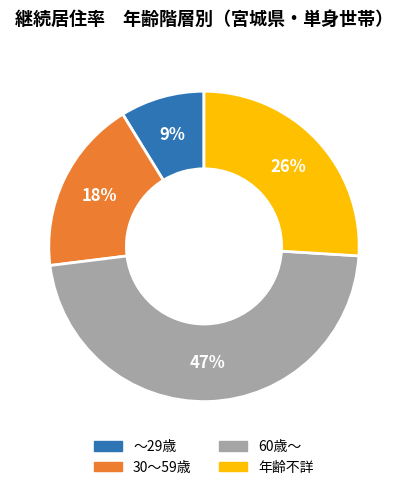

What percentage is the 60歳～ slice, to the nearest percent?

47%